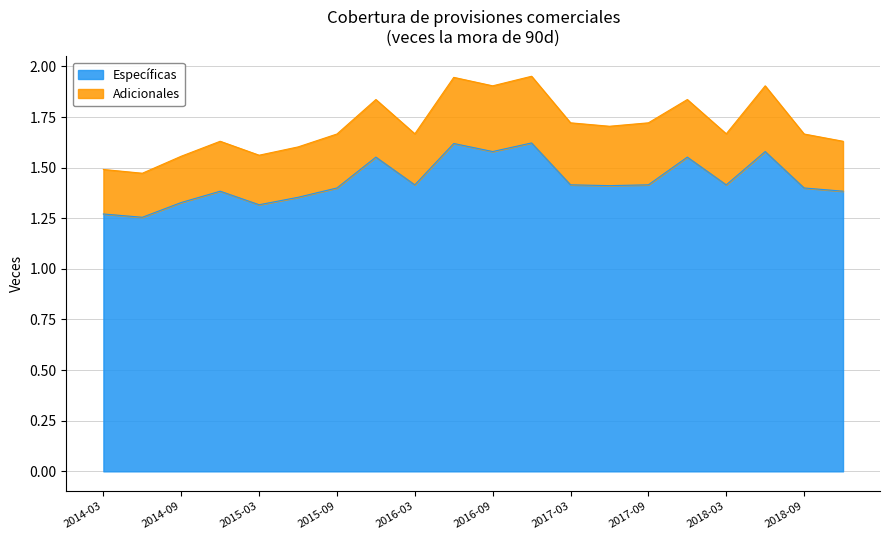

Where is the first local maximum?

2014-12